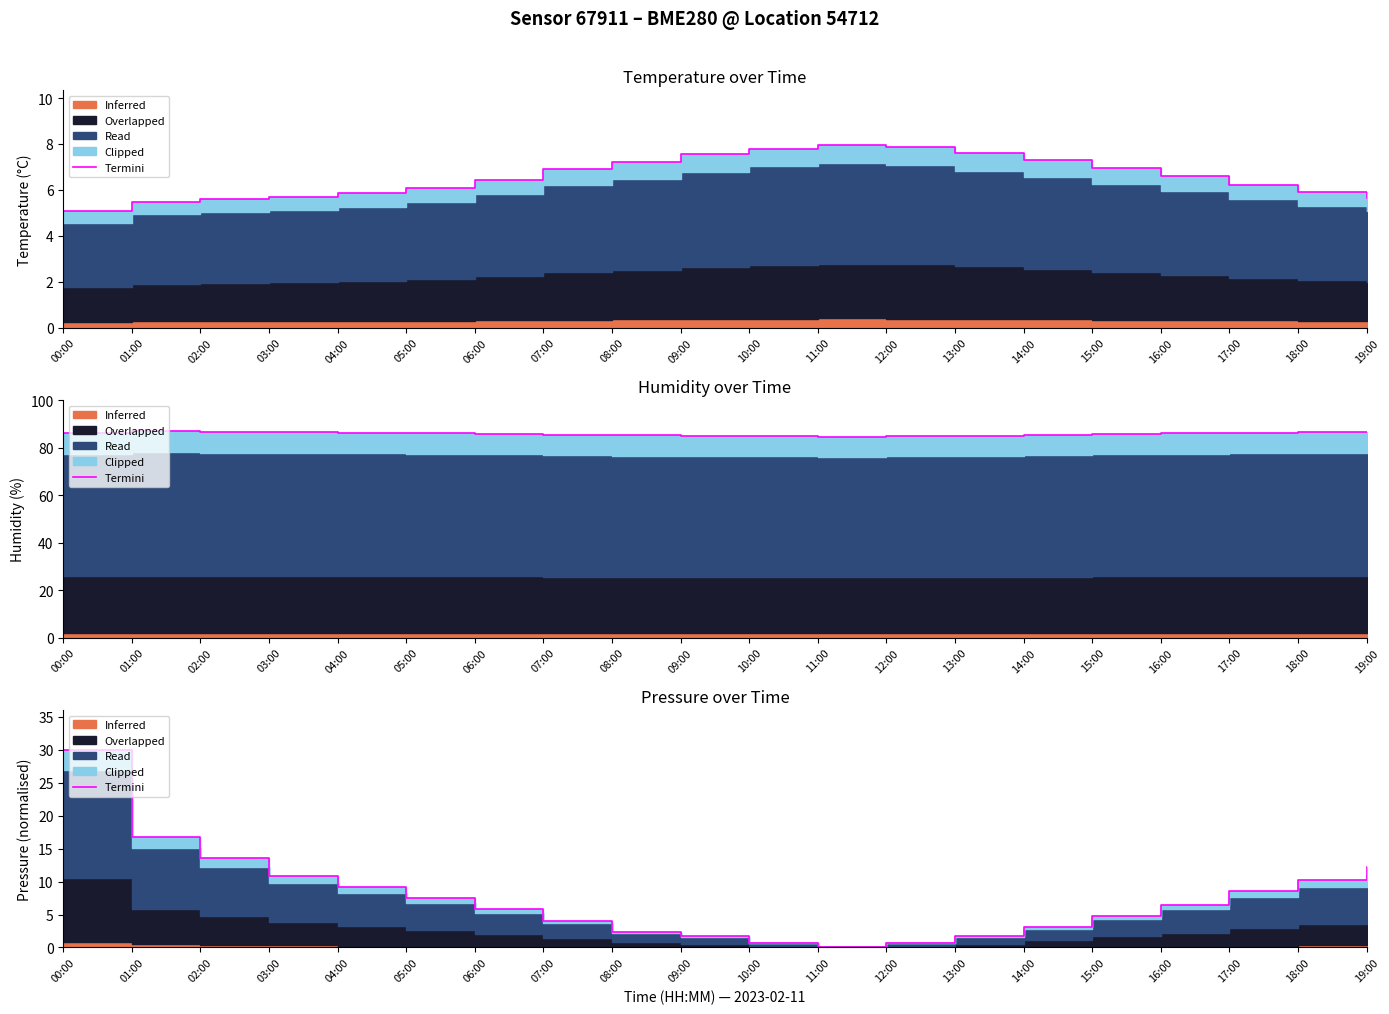

List the labels in order of value, largest first.

00:00, 01:00, 02:00, 19:00, 03:00, 18:00, 04:00, 17:00, 05:00, 16:00, 06:00, 15:00, 07:00, 14:00, 08:00, 09:00, 13:00, 10:00, 12:00, 11:00